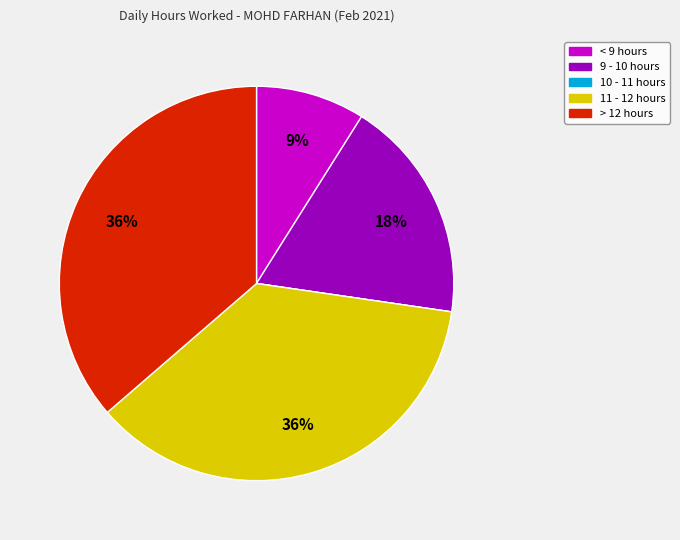

Is there any slice that represents more than half of the pie?

No